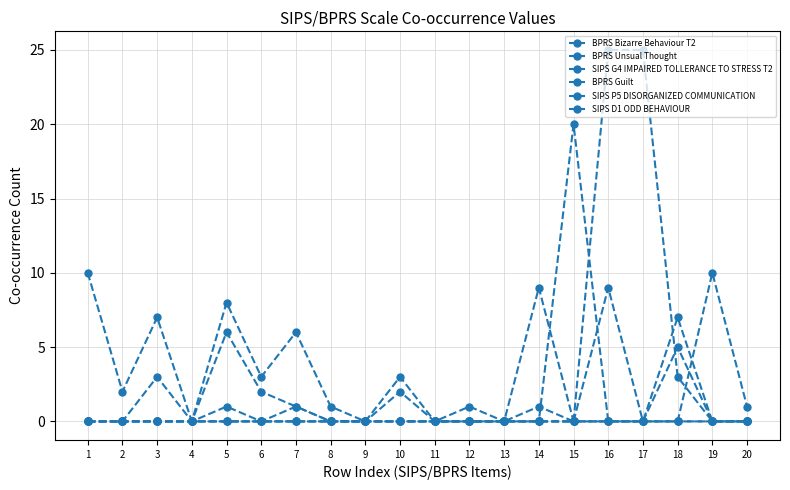

Which series has the largest range (max minus min)?

BPRS Guilt